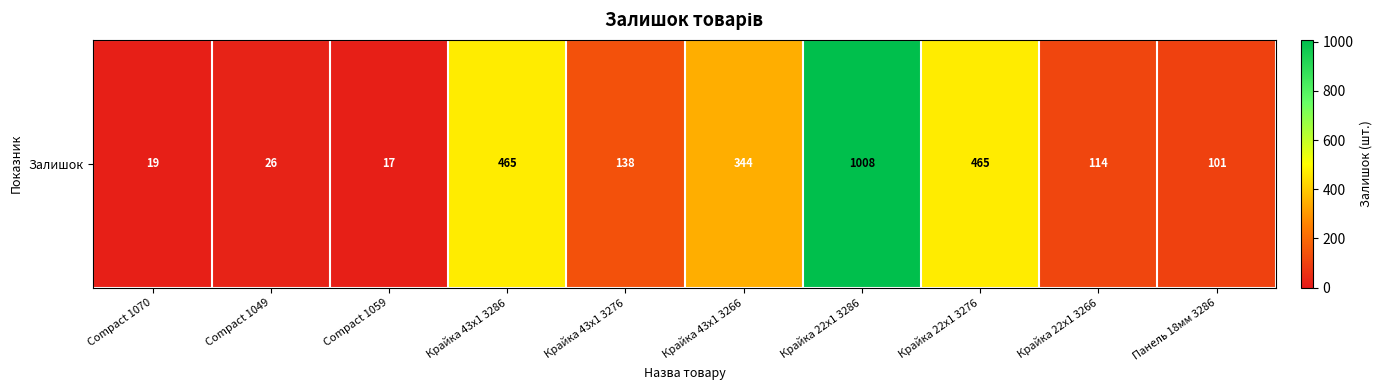

Where does the data first go above 138?

Крайка 43x1 3286